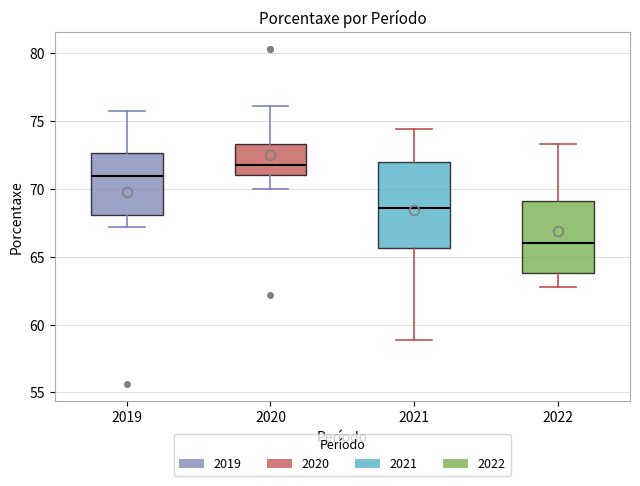

Where is the upper edge of the box at x = 2020 on the y-axis? The values are not printed on the chart, so give them approximately, as read against the axis.

73.5